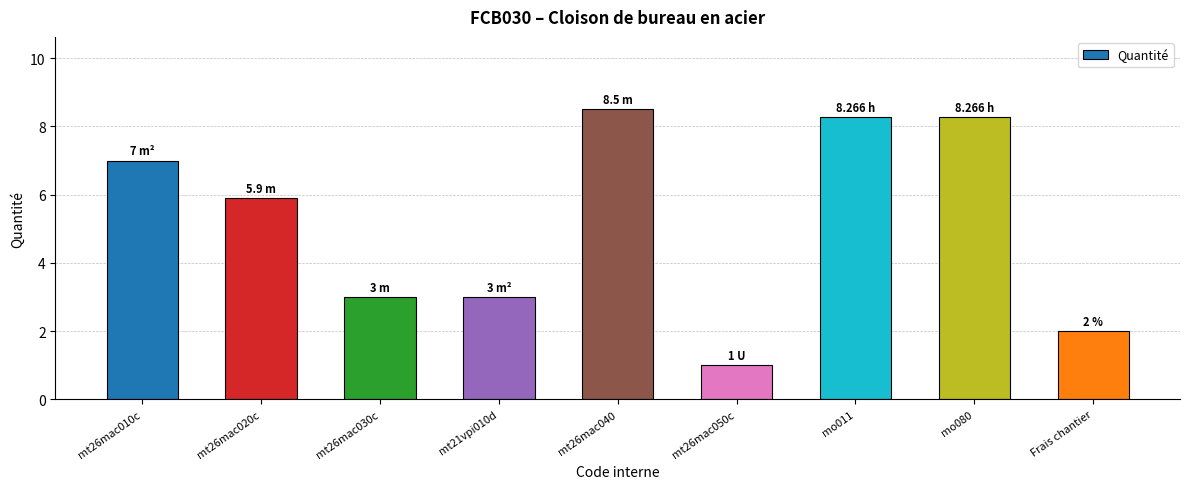

Reading left to right, what are all the values shown in this chart?

7.0	5.9	3.0	3.0	8.5	1.0	8.3	8.3	2.0